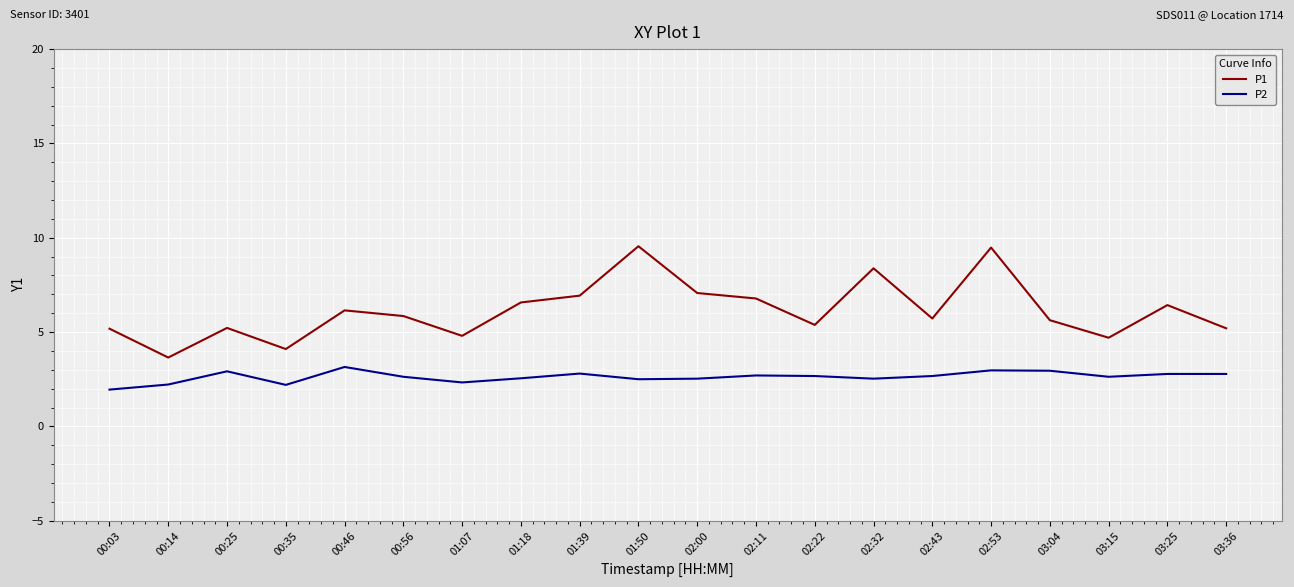

In P1, how many points are lower than both neighbors (excluding endpoints)?

6